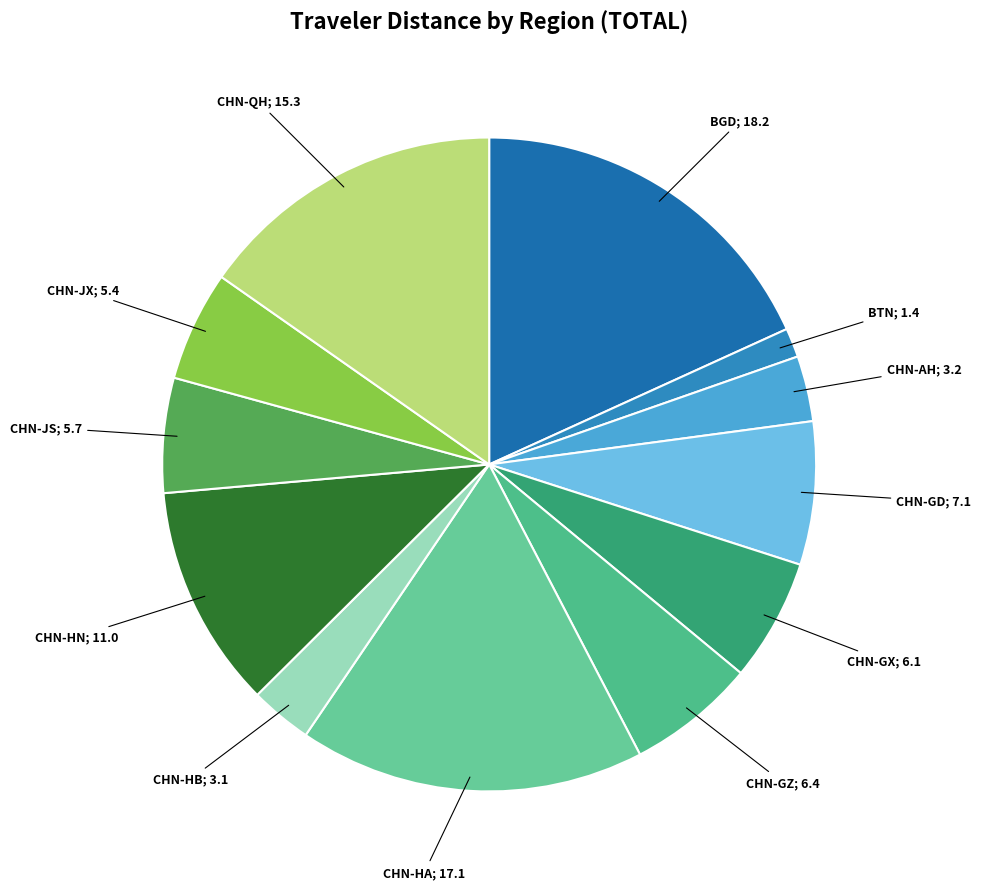

Count the number of slices in the pie.

12